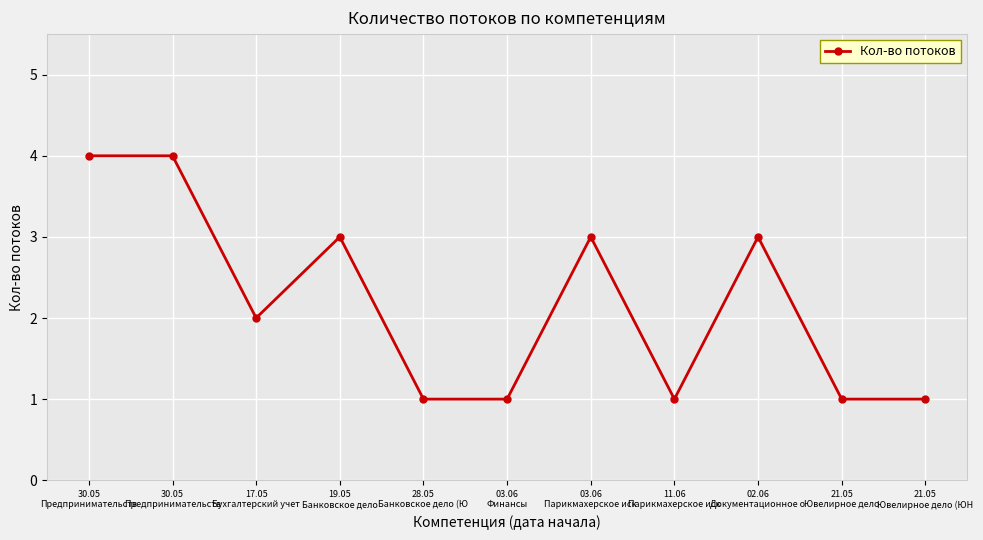

Which has a higher value, 19.05
Банковское дело or 11.06
Парикмахерское иск?

19.05
Банковское дело